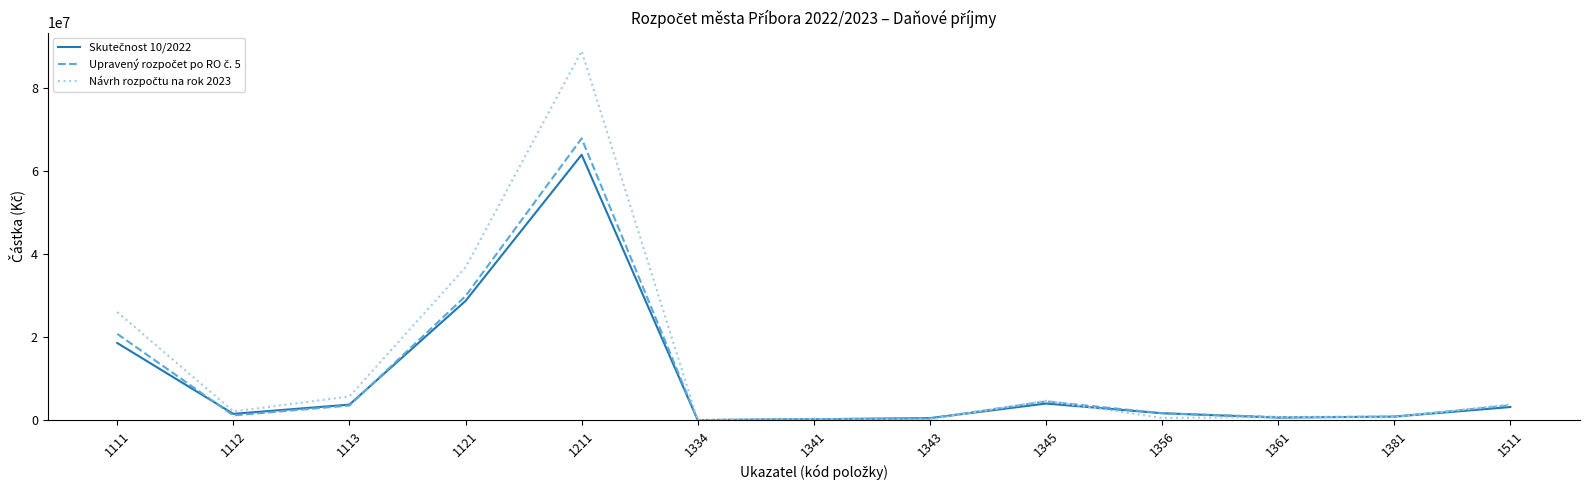

What is the total value across all series at 1113?

13022132.8